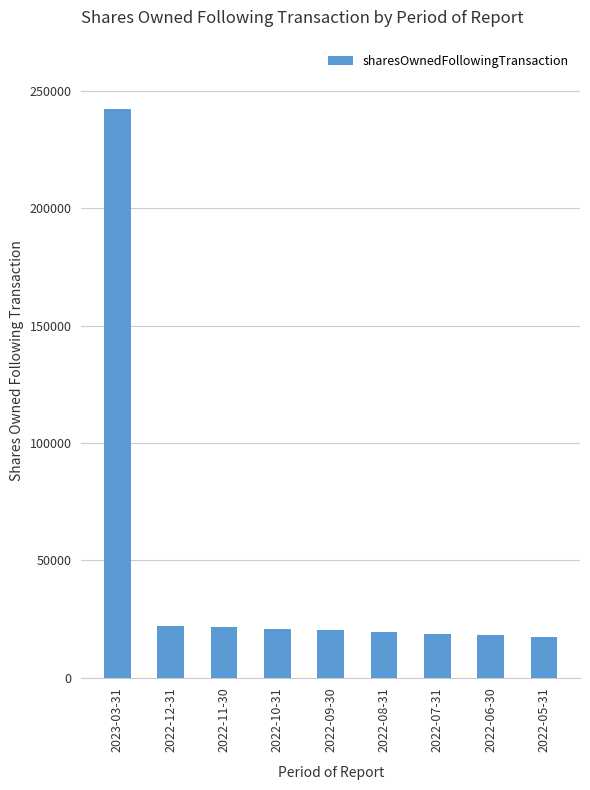

How many data points are less than 20125?

4